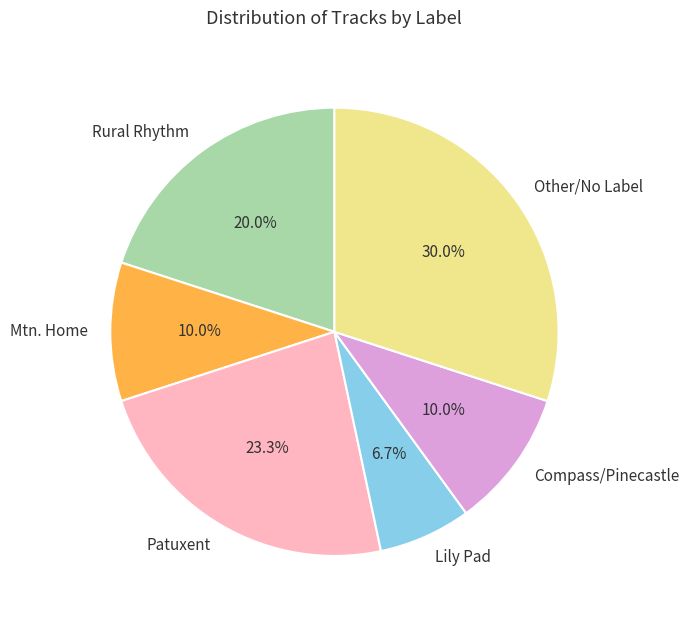

What is the smallest slice in the pie chart?

Lily Pad